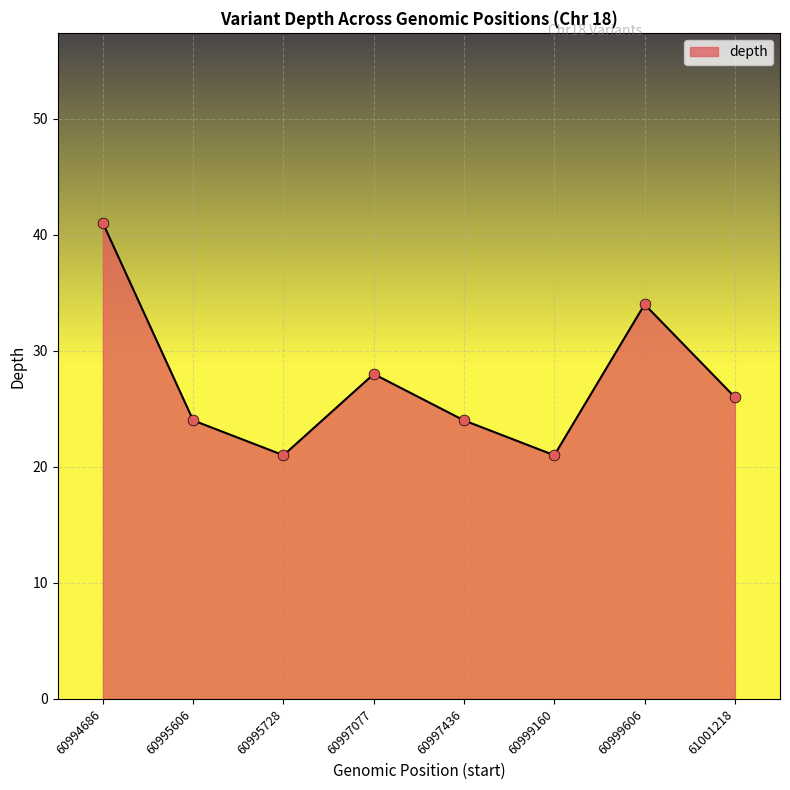

What is the change in value from 60997077 to 60999160?

-7